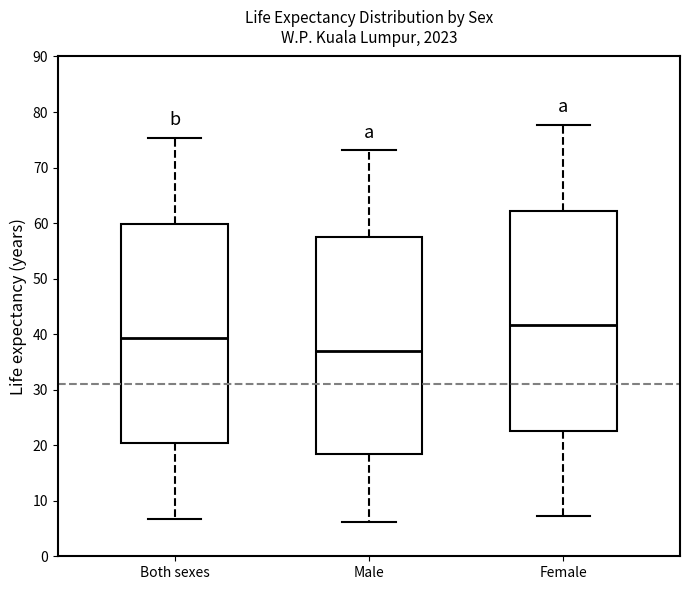

Reading left to right, read every box against the y-axis: the position of its median line, the range the box covers, and the ends of its whiskers. The values are not printed on the chart, so give them approximately, as read against the axis.

Both sexes: median 39, box 20 to 60, whiskers 7 to 75
Male: median 37, box 19 to 57, whiskers 6 to 73
Female: median 42, box 22 to 62, whiskers 7 to 78